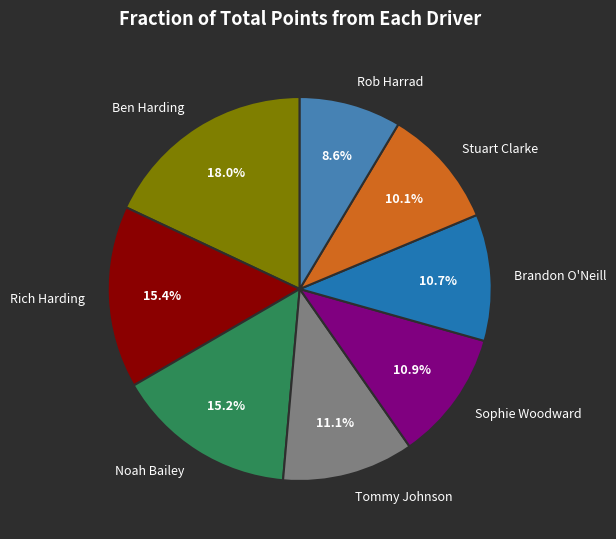

Combined, what portion of the pie is Tommy Johnson and Sophie Woodward?

22.0%